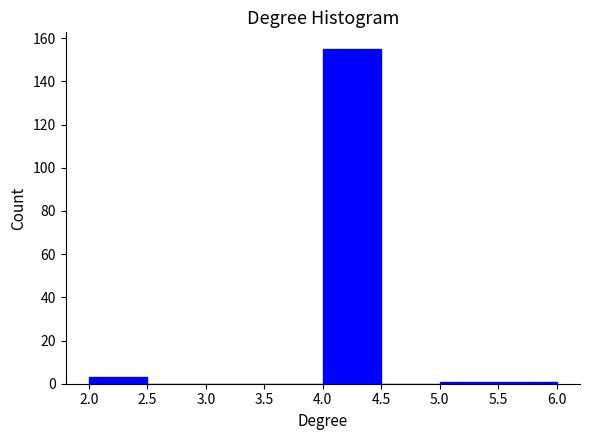

How tall is the bar that spans 2.0 to 2.5 on the x-axis? The values are not printed on the chart, so give them approximately, as read against the axis.

4